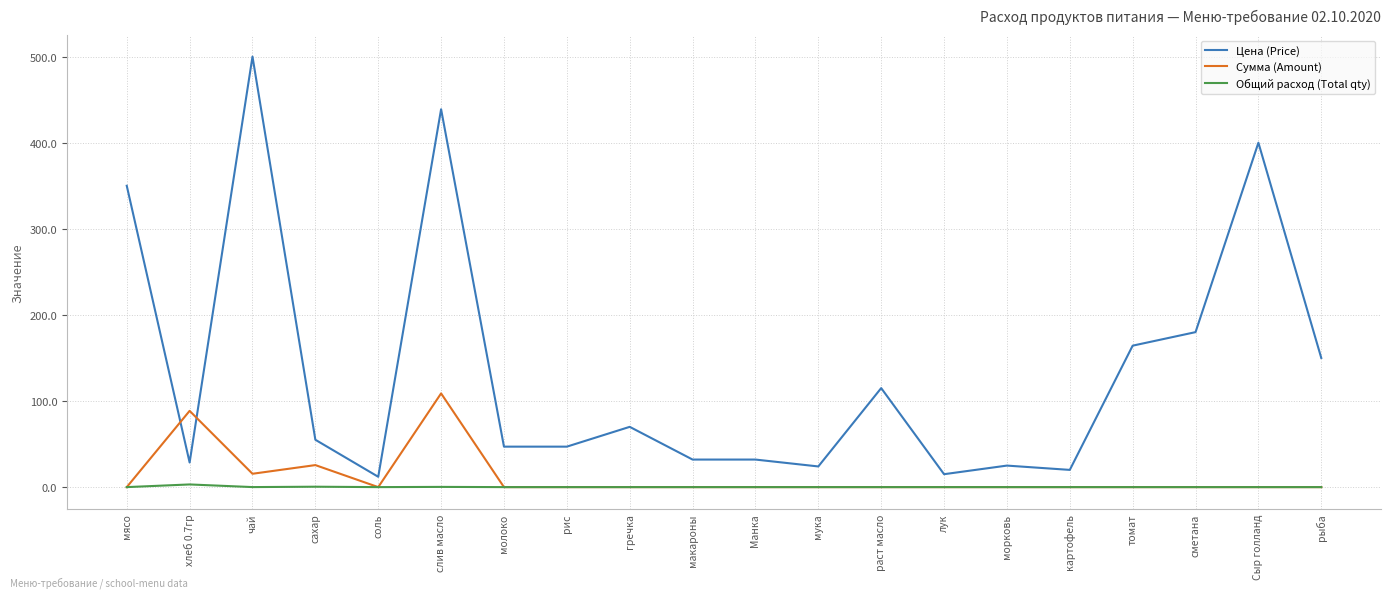

What is the greatest value displayed?

500.0